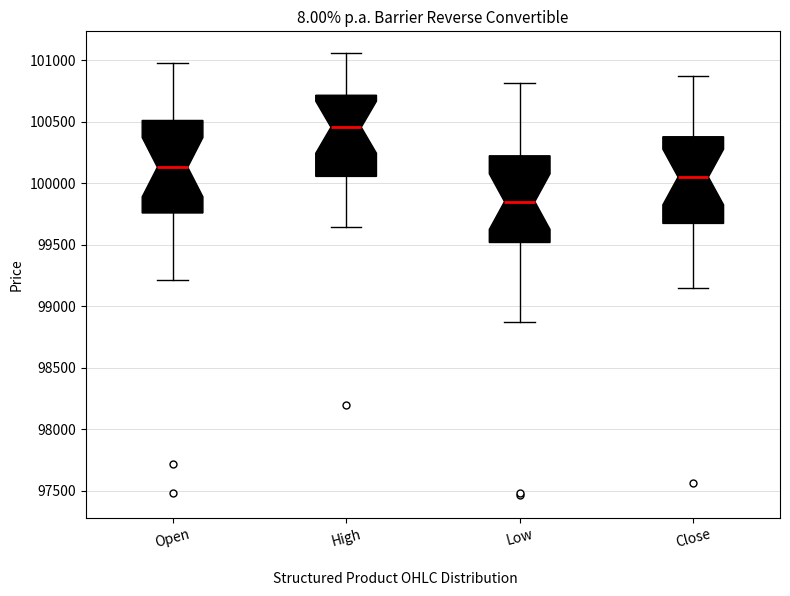

Reading left to right, transcribe this box plot: for each box, give where its median line is, the range the box spans, and where its two whiskers end, as read against the y-axis. The values are not printed on the chart, so give them approximately, as read against the axis.

Open: median 100150, box 99750 to 100500, whiskers 99200 to 101000
High: median 100450, box 100050 to 100700, whiskers 99650 to 101050
Low: median 99850, box 99500 to 100200, whiskers 98850 to 100800
Close: median 100050, box 99650 to 100400, whiskers 99150 to 100900